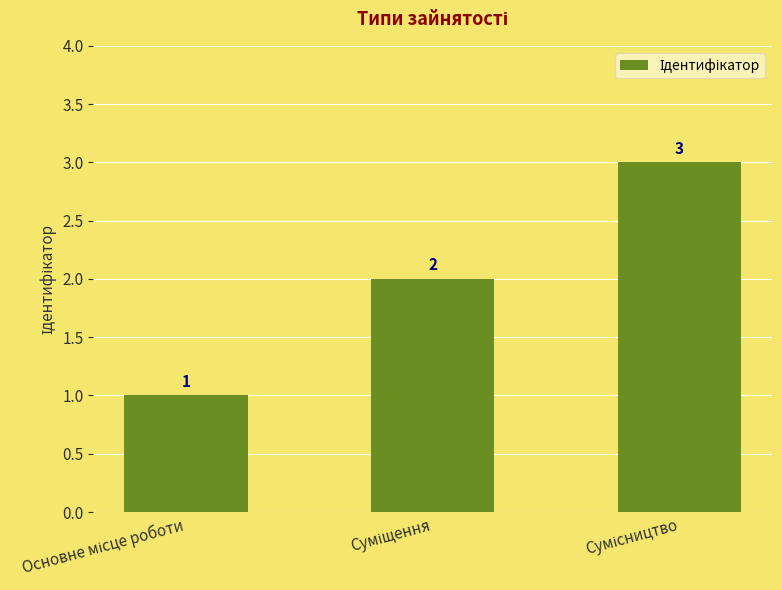

What is the value of the 1st bar from the left?

1